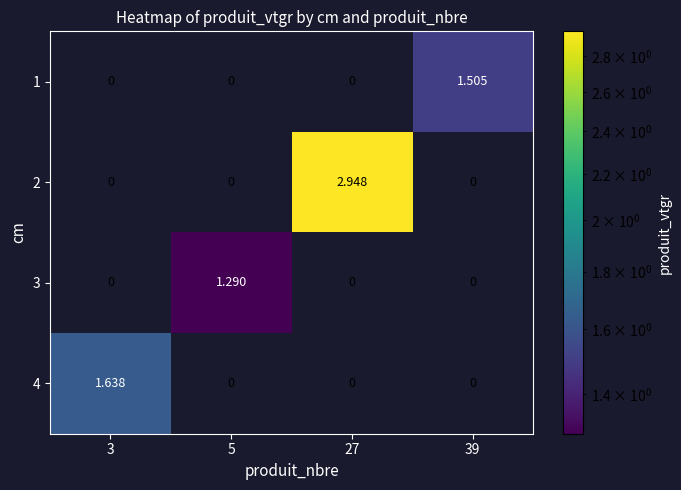

Count the number of data series in this chart.

4